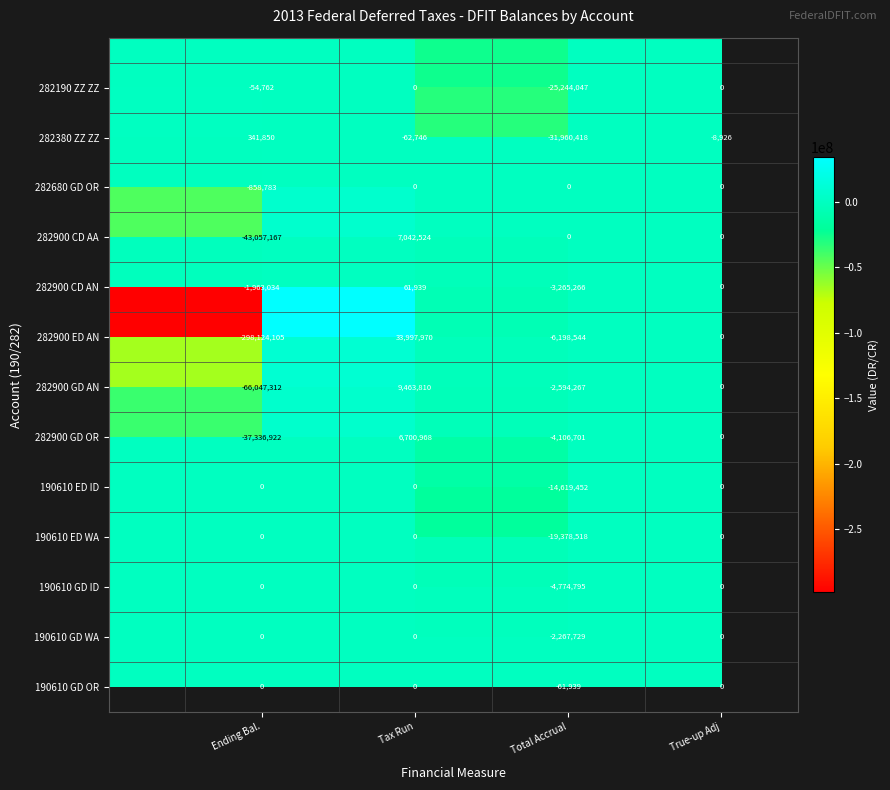

What is the minimum value shown in the chart?

-298124105